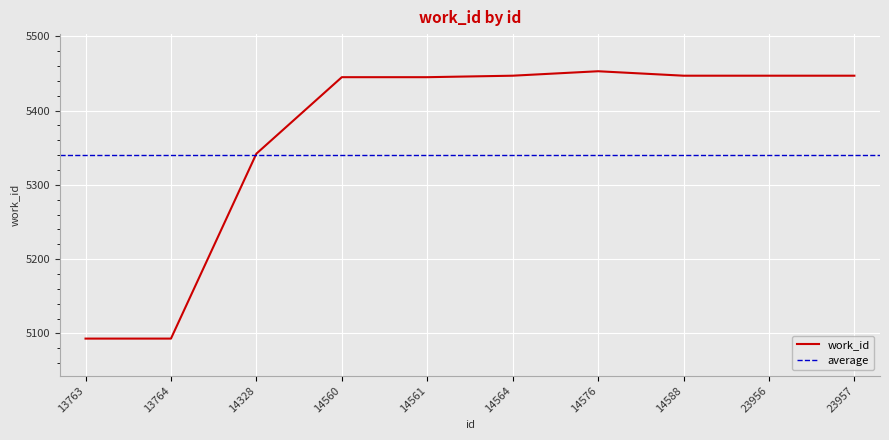

Rank the categories by value from highest to lowest.

14576, 14564, 14588, 23956, 23957, 14560, 14561, 14328, 13763, 13764